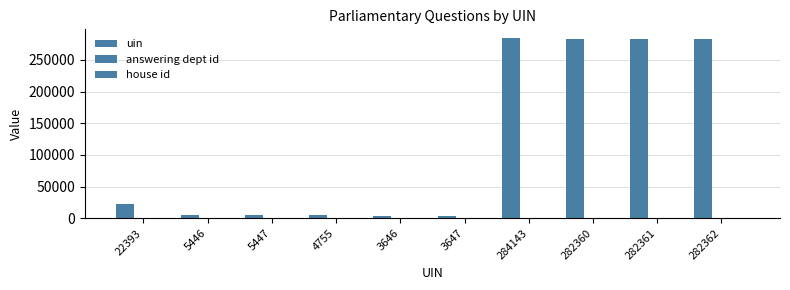

Are the bars grouped side by side (vs. stacked)?

Yes